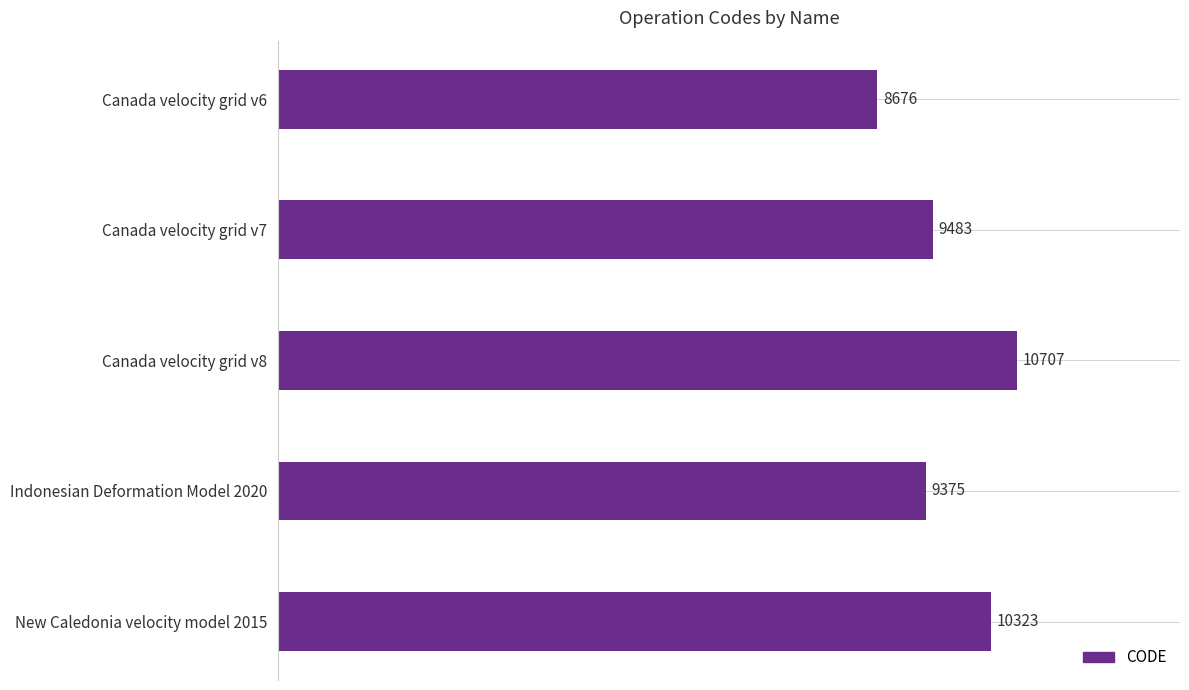

Does the chart contain stacked bars?

No